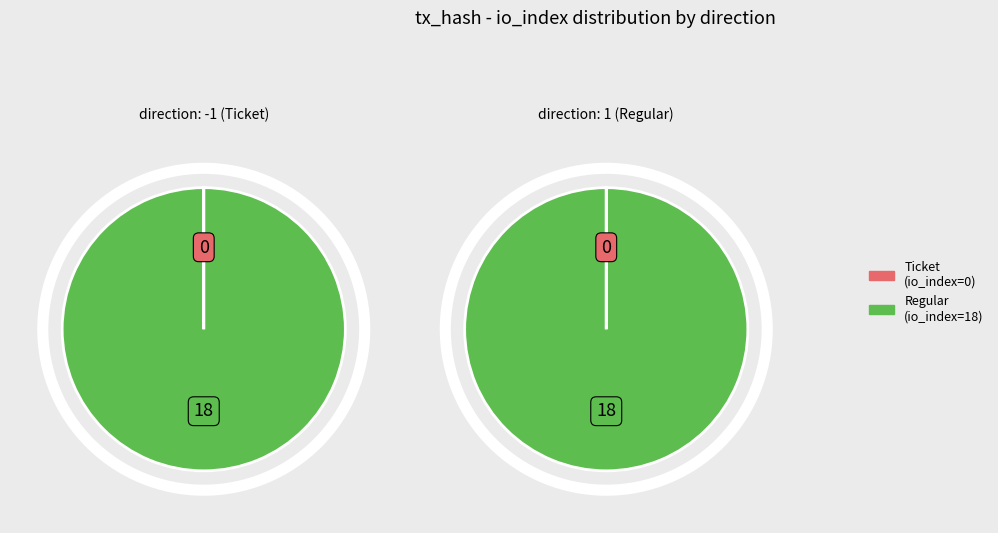

Is there a majority slice in this chart?

Yes